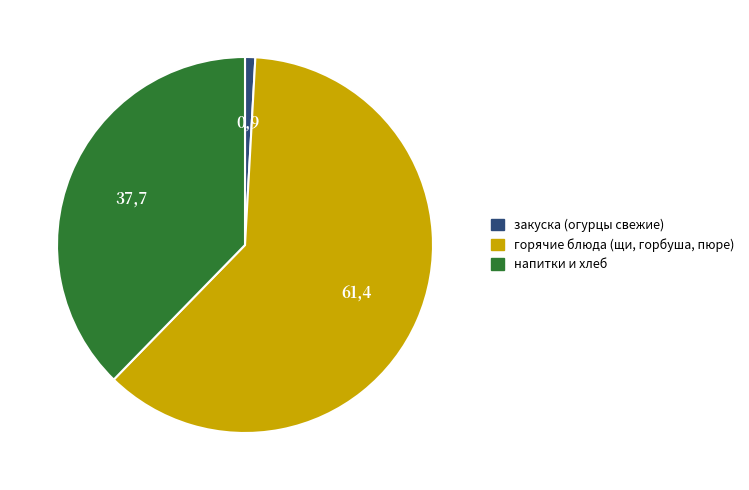

True or false: напитки и хлеб accounts for 48% of the total.

False